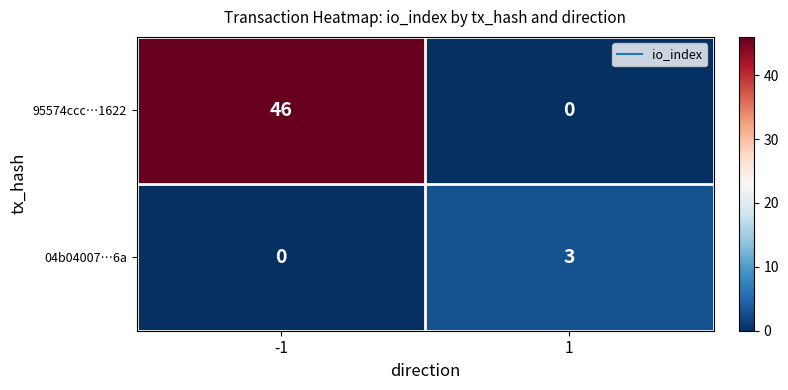

True or false: 95574ccc…1622 has a value of 24 at -1.

False